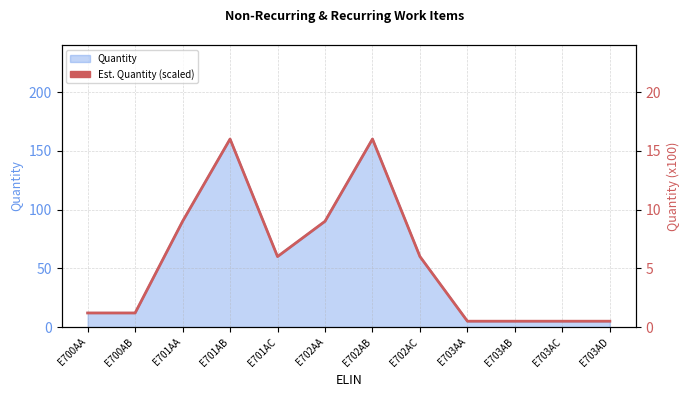

What is the sum of the Quantity values at E702AC and E701AA?

150.0